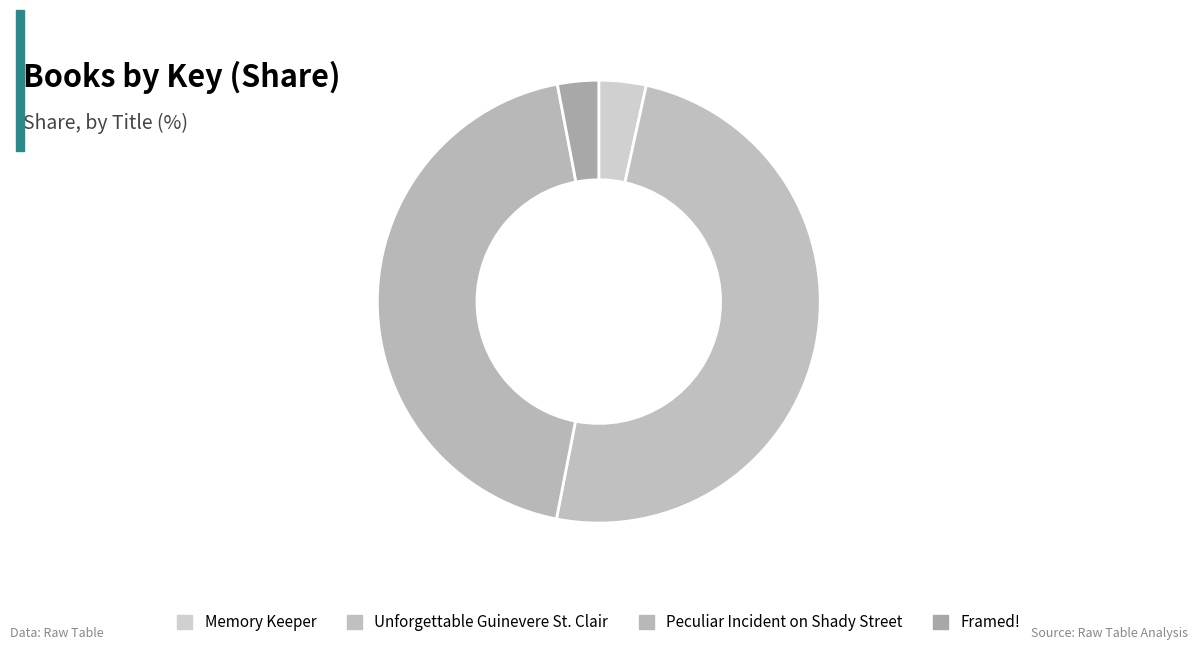

True or false: Memory Keeper accounts for 1% of the total.

False